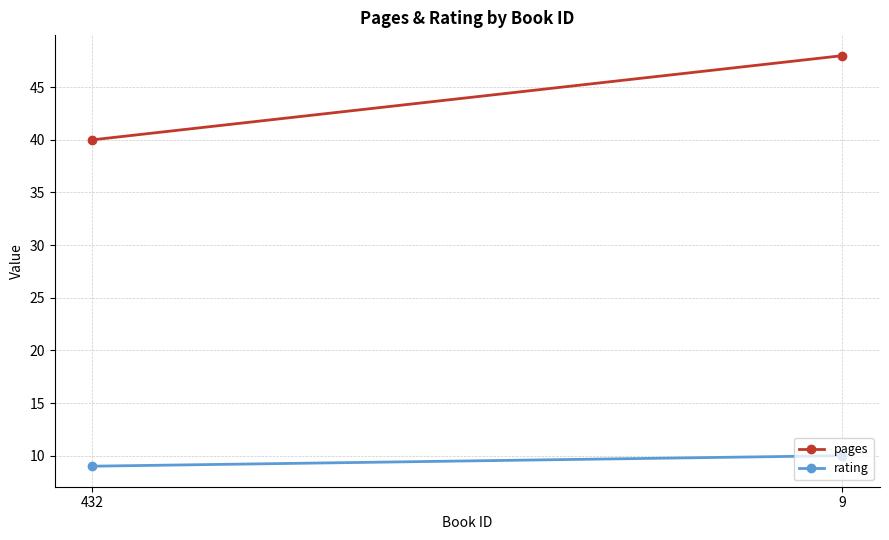

At which category is the sum across all series the highest?

9